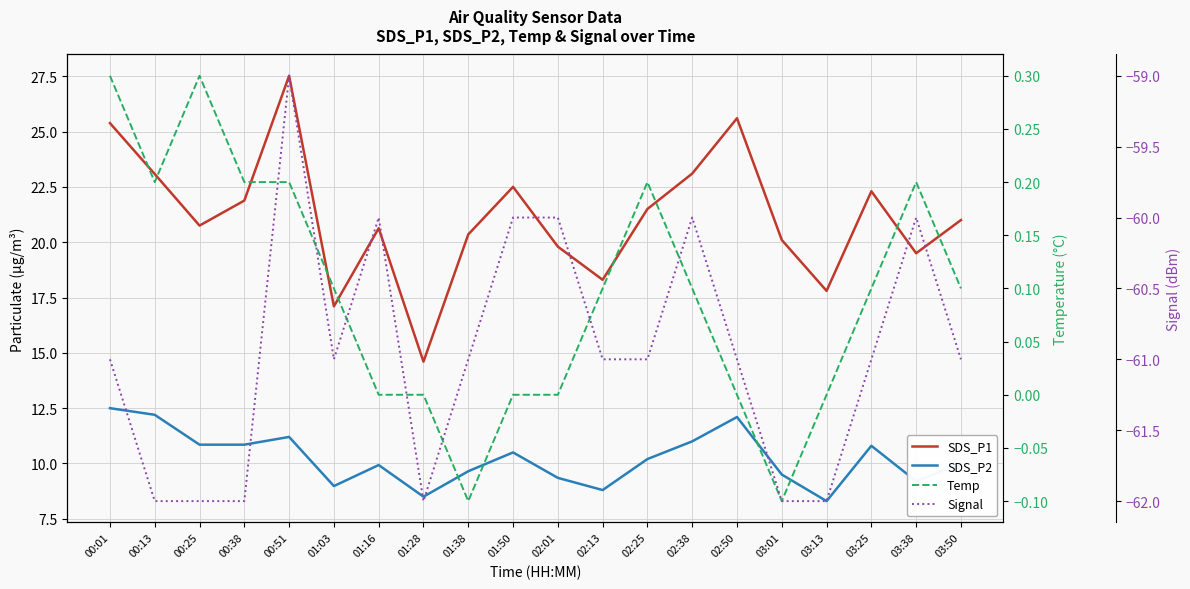

Between 02:25 and 01:38, which is larger?

02:25